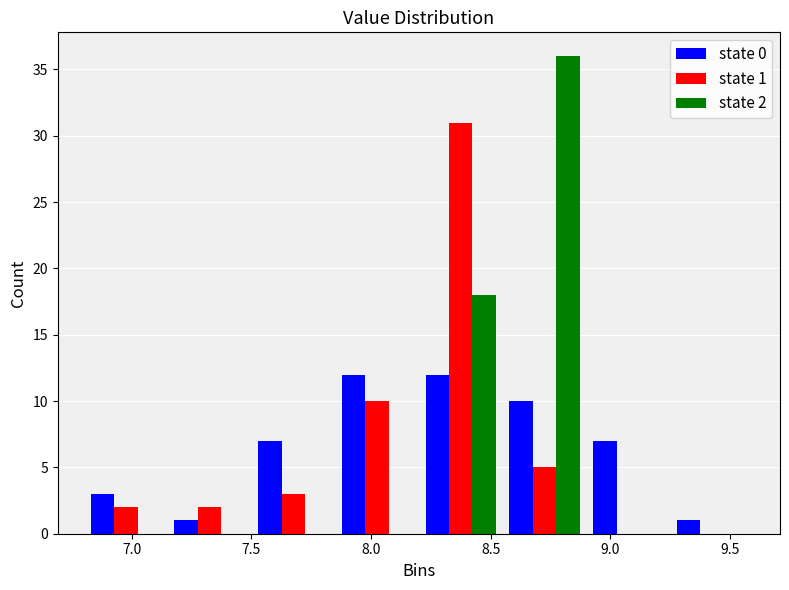

In the state 2 series, which range on the x-axis has the tallest bar?

8.55 to 8.90